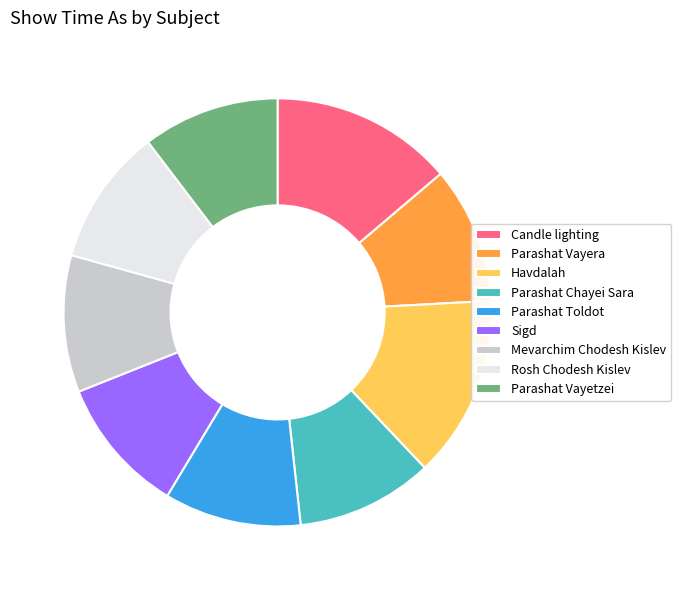

Combined, do Parashat Toldot and Mevarchim Chodesh Kislev account for over 50%?

No